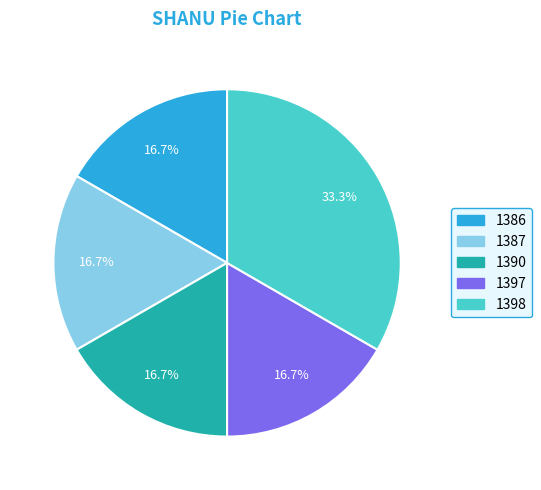

Which slice is the largest?

1398